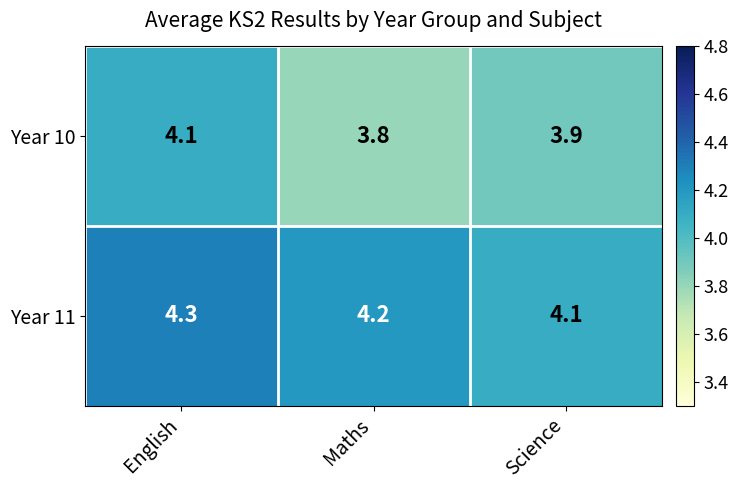

Rank the series at Science from highest to lowest value.

Year 11, Year 10